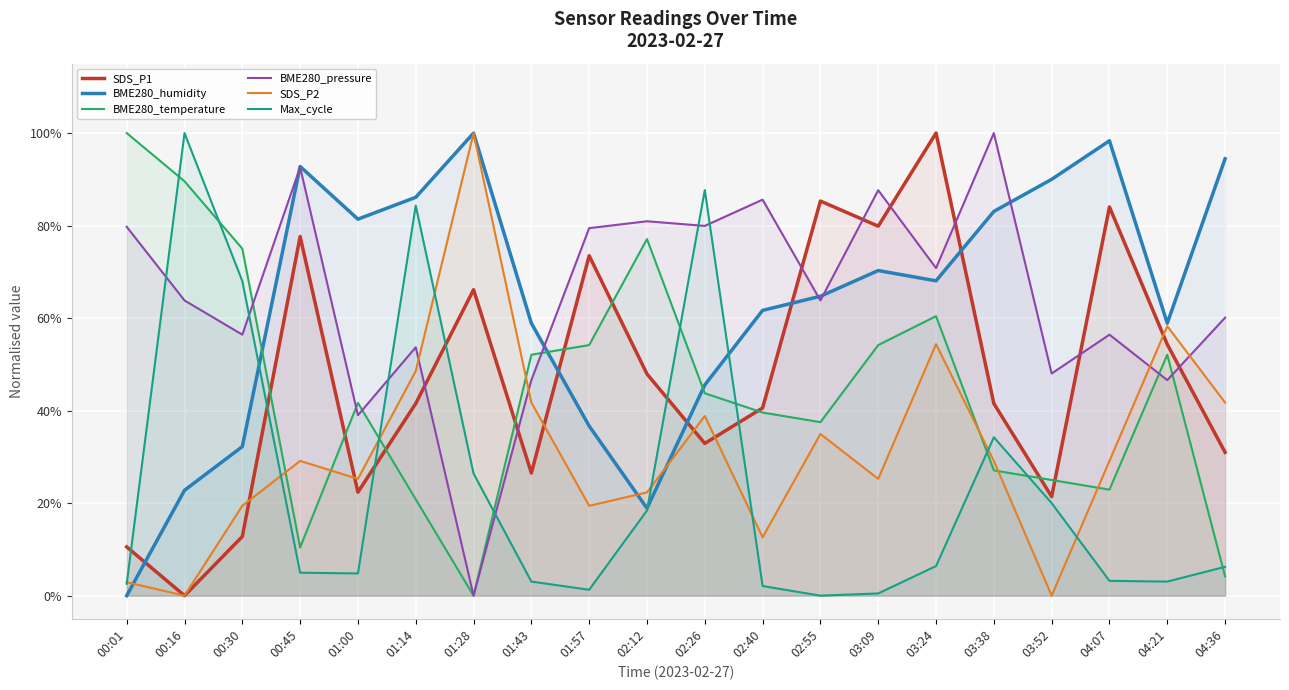

Is the value of SDS_P1 at 02:55 greater than the value of BME280_pressure at 01:43?

Yes